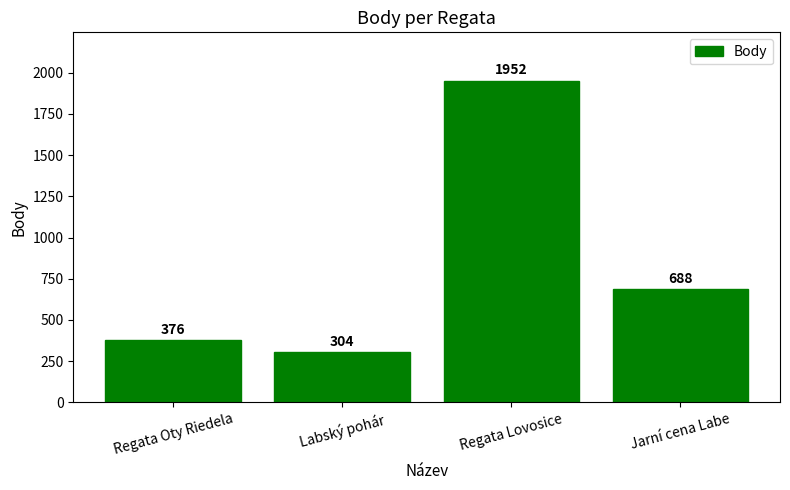

List the labels in order of value, smallest first.

Labský pohár, Regata Oty Riedela, Jarní cena Labe, Regata Lovosice